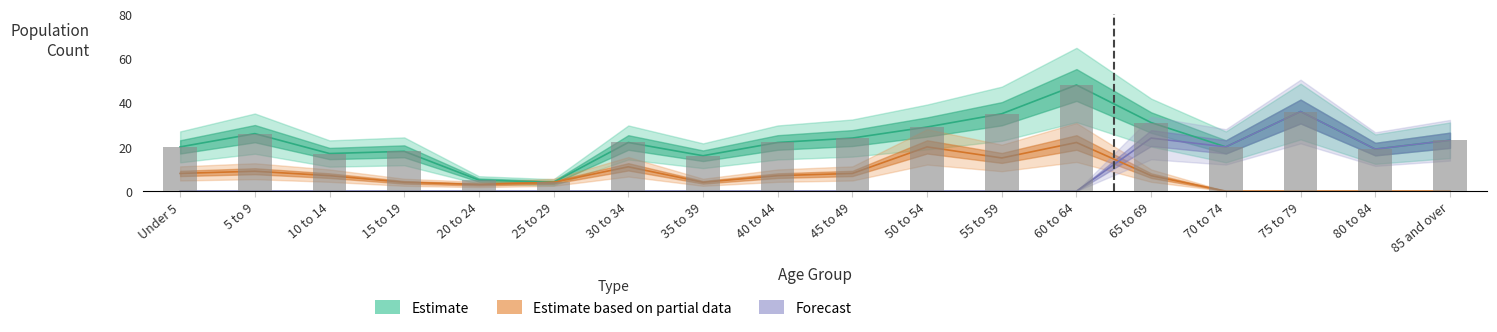

Which series has the largest total across all categories?

Total (Estimate)